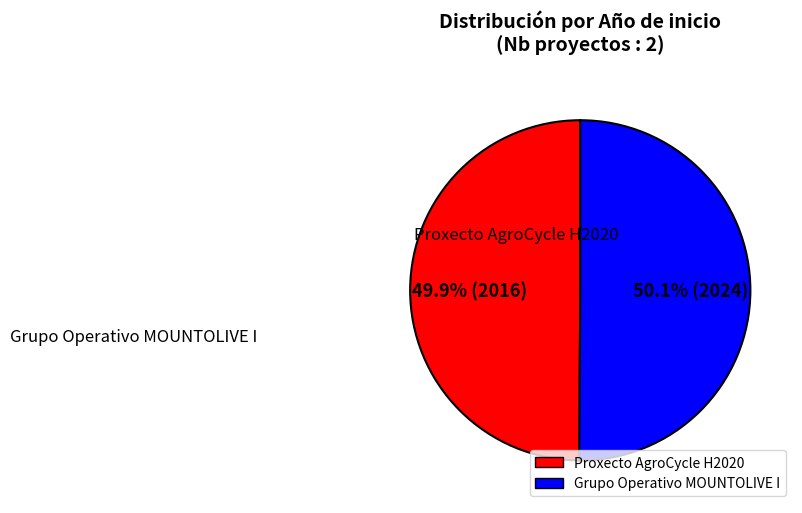

How many segments does this pie chart have?

2